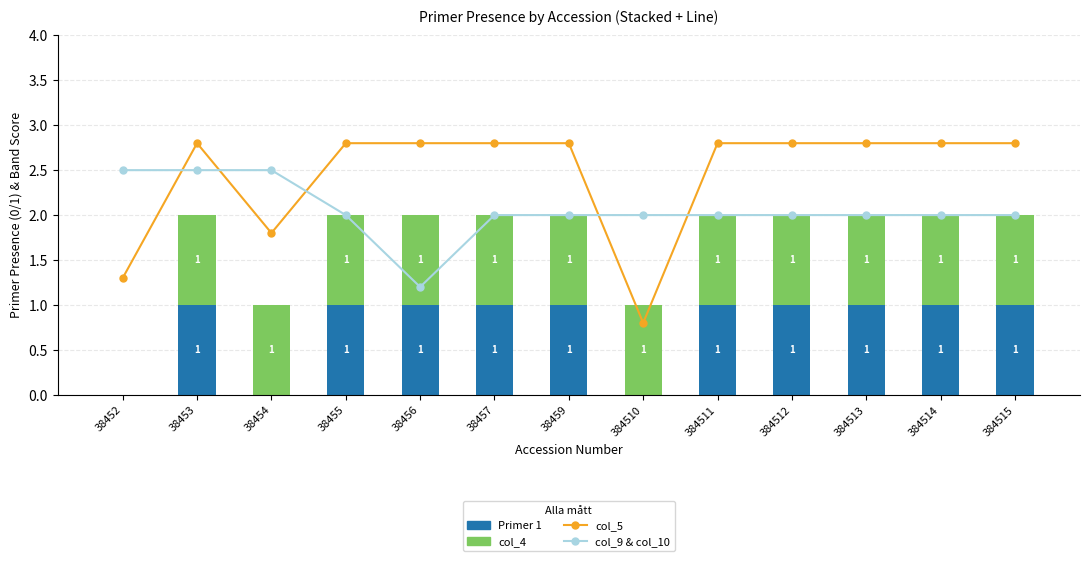

At 38457, list the series in order from largest to smallest.

col_5, col_9 & col_10 (Långtid), Primer 1, col_4